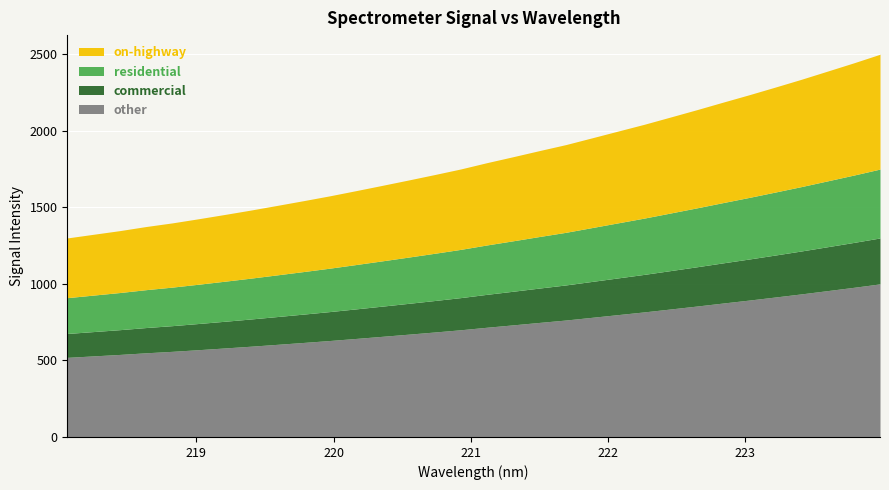

What is the lowest value of the other series?

520.1